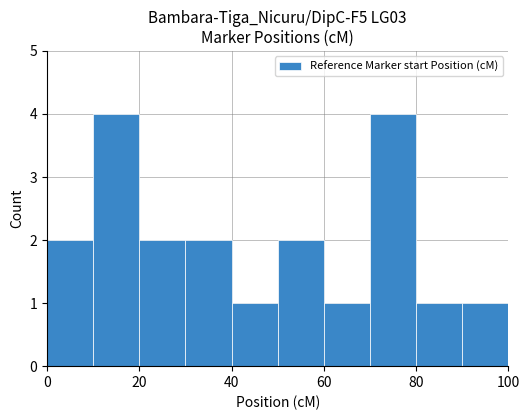

What is the value of the 7th bar from the left?

1